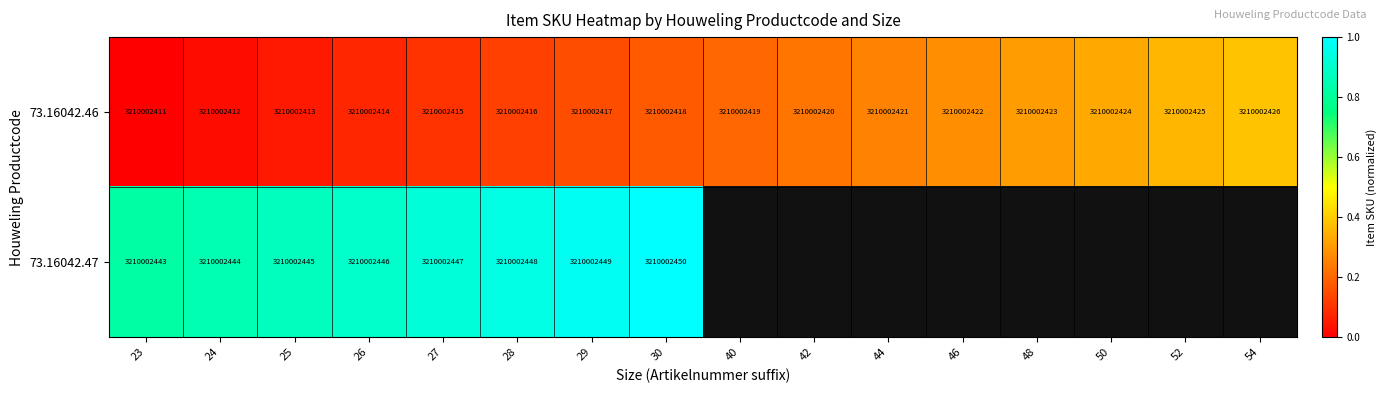

The value of 73.16042.46 at 46 is 938911324. True or false?

False